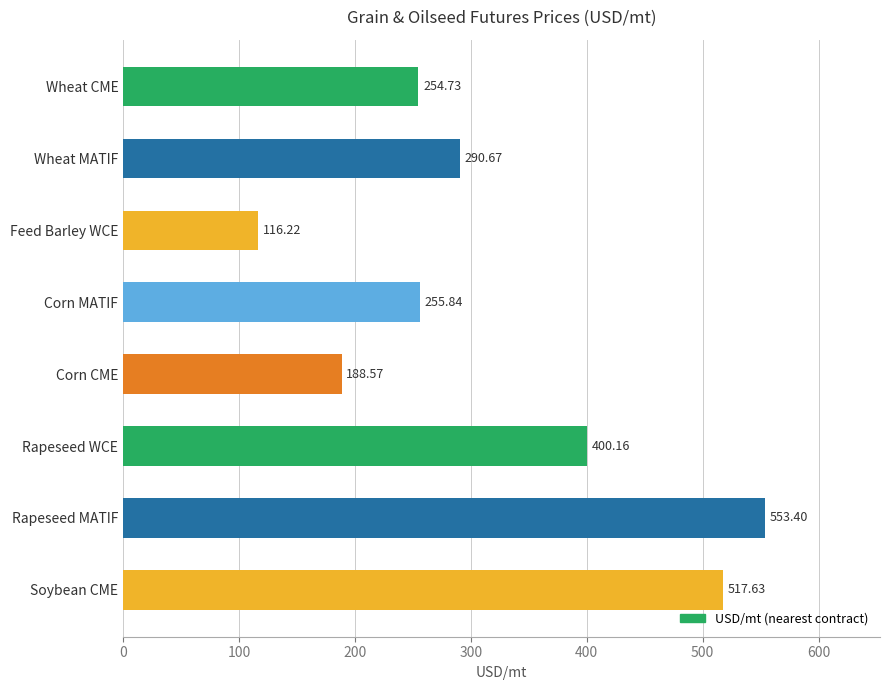

What is the minimum value shown in the chart?

116.2